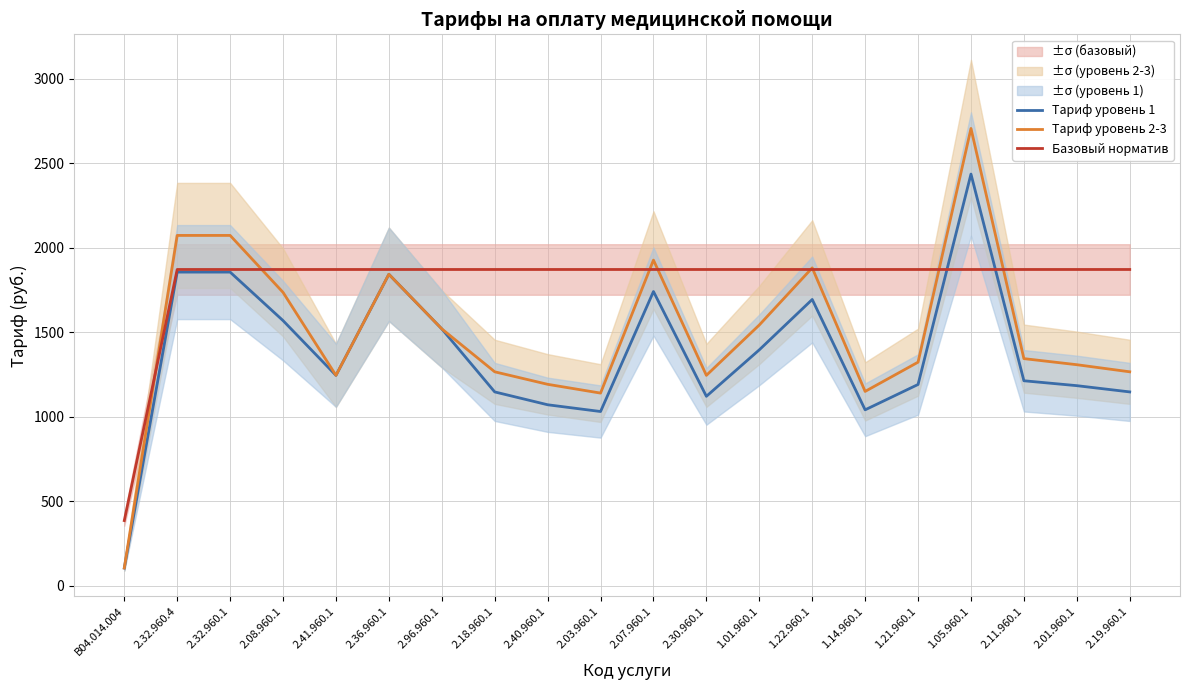

Which label corresponds to the smallest value in the chart?

B04.014.004